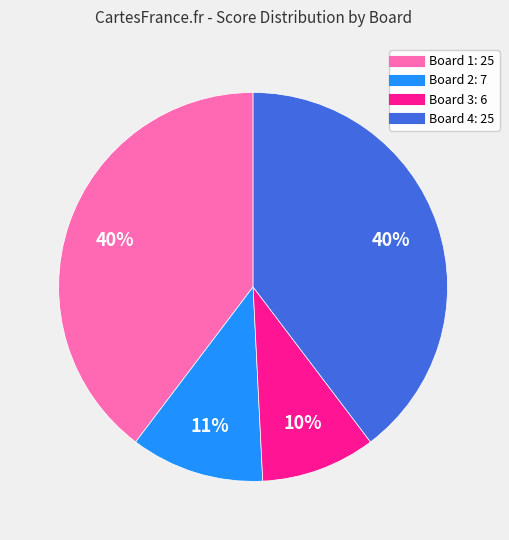

To the nearest percent, what percentage of the pie is Board 1?

40%